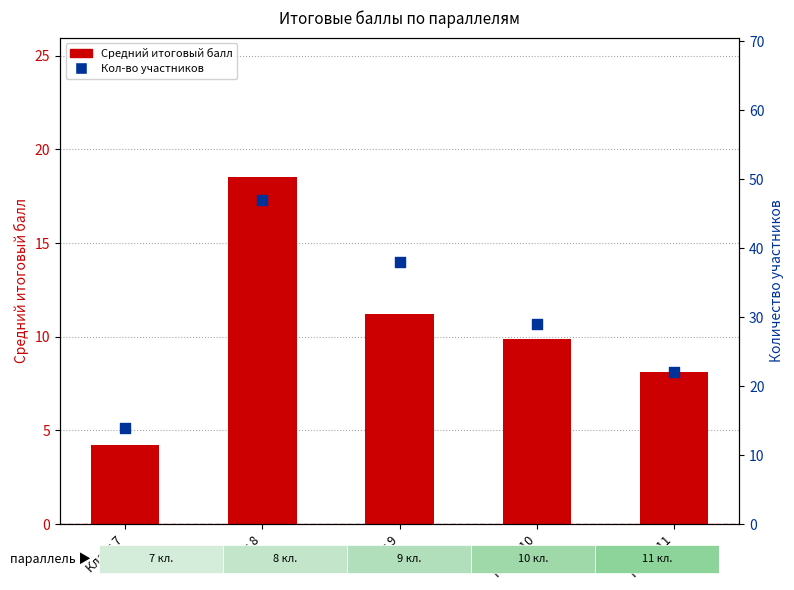

Which series contains the lowest Y value?

Средний итоговый балл